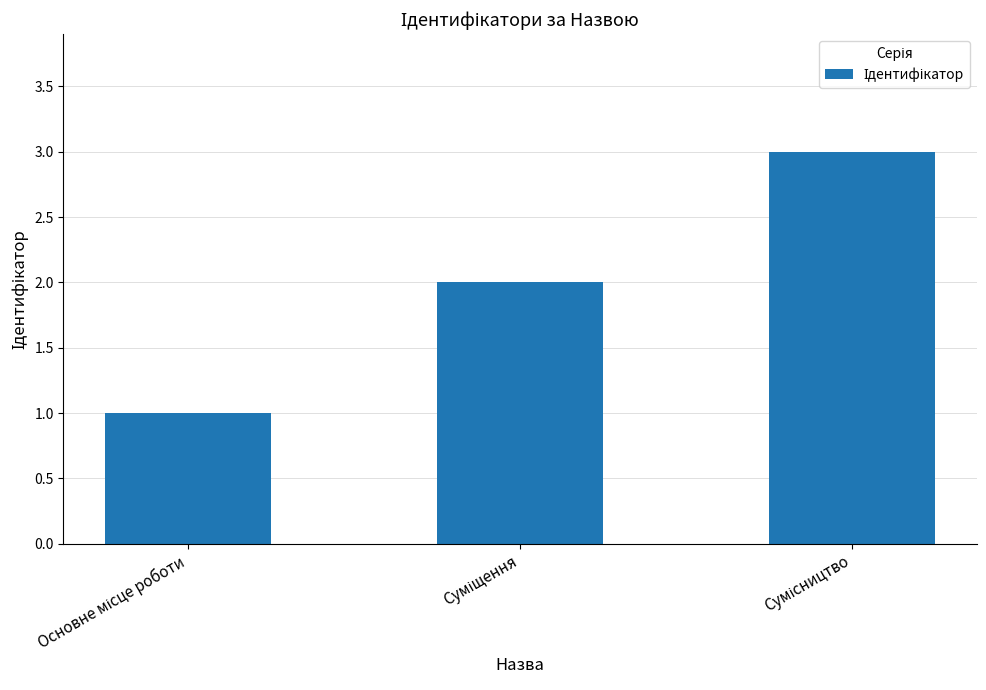

How many bars are there in total?

3